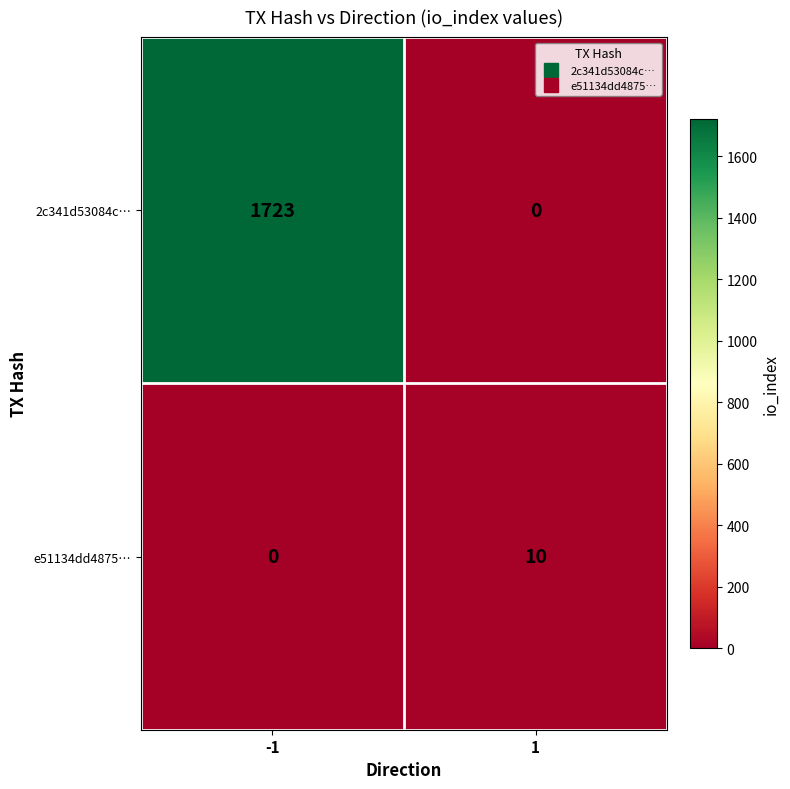

Which series has the largest total across all categories?

2c341d53084c…